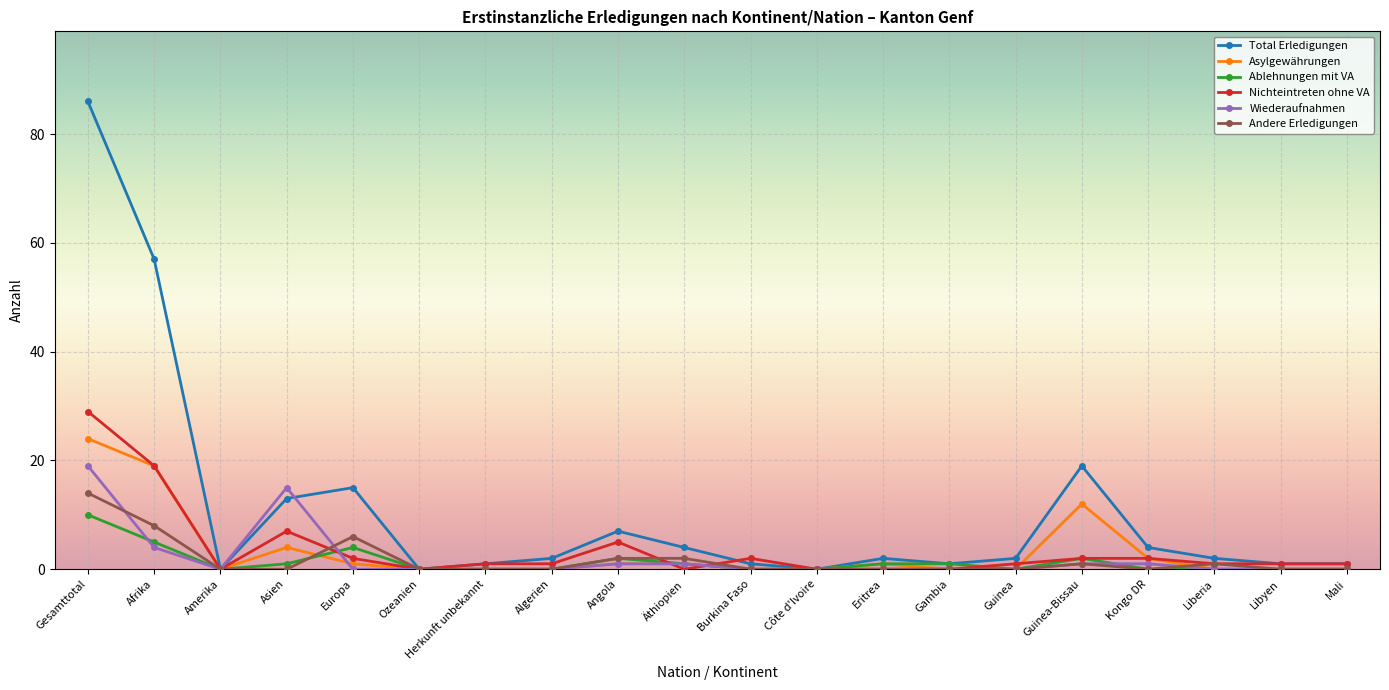

Rank the series by their maximum value, from lowest to highest.

Ablehnungen mit VA, Andere Erledigungen, Wiederaufnahmen, Asylgewährungen, Nichteintreten ohne VA, Total Erledigungen